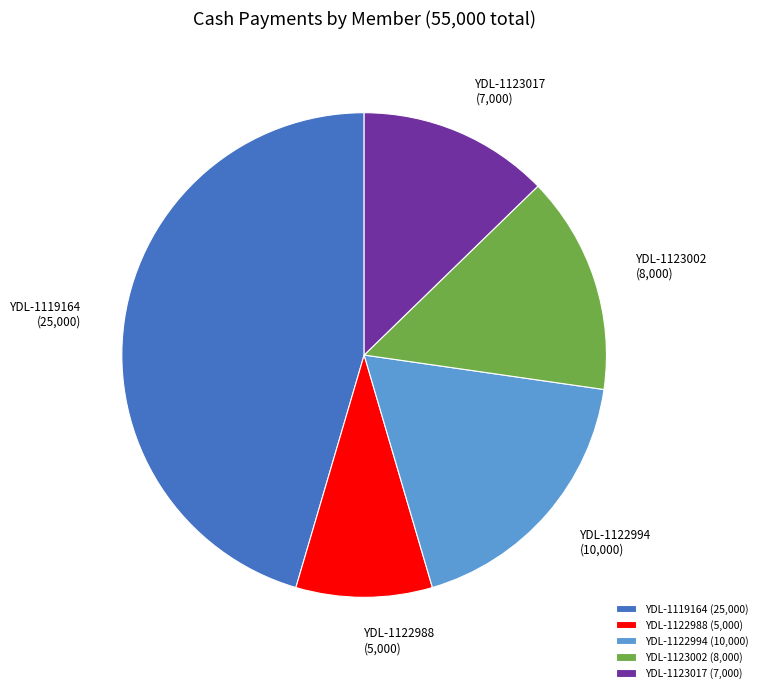

Is it true that YDL-1122994 is 18% of the pie?

True